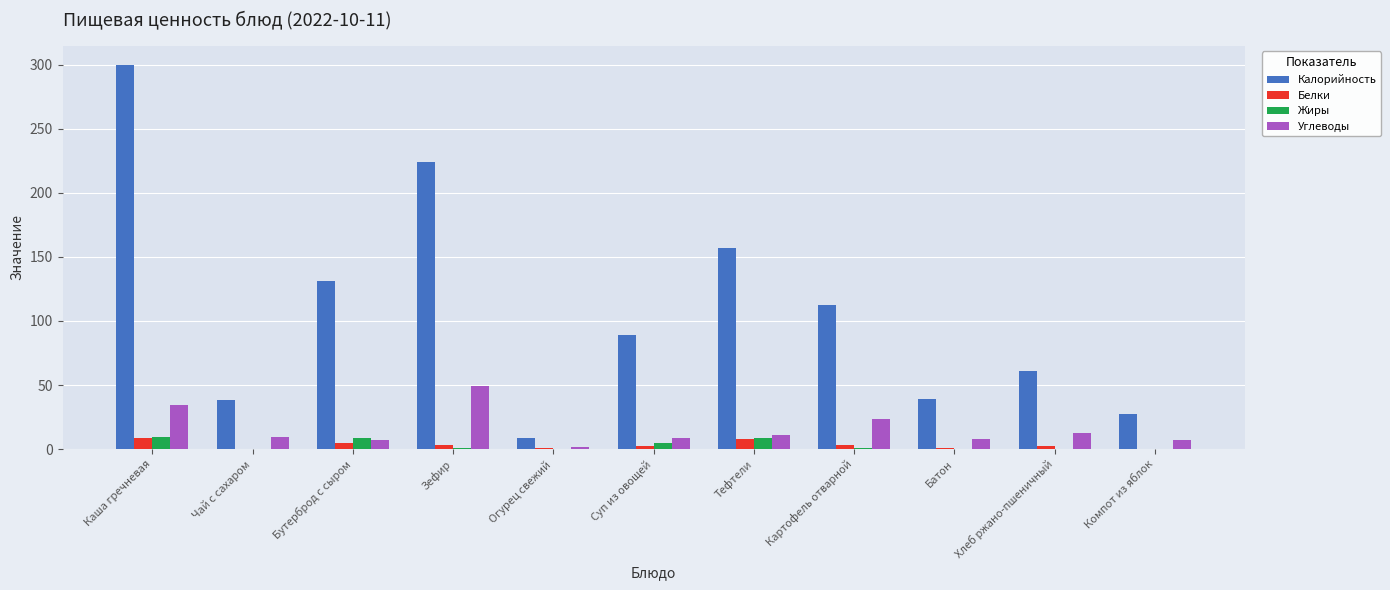

Which category has the highest value across all series?

Каша гречневая